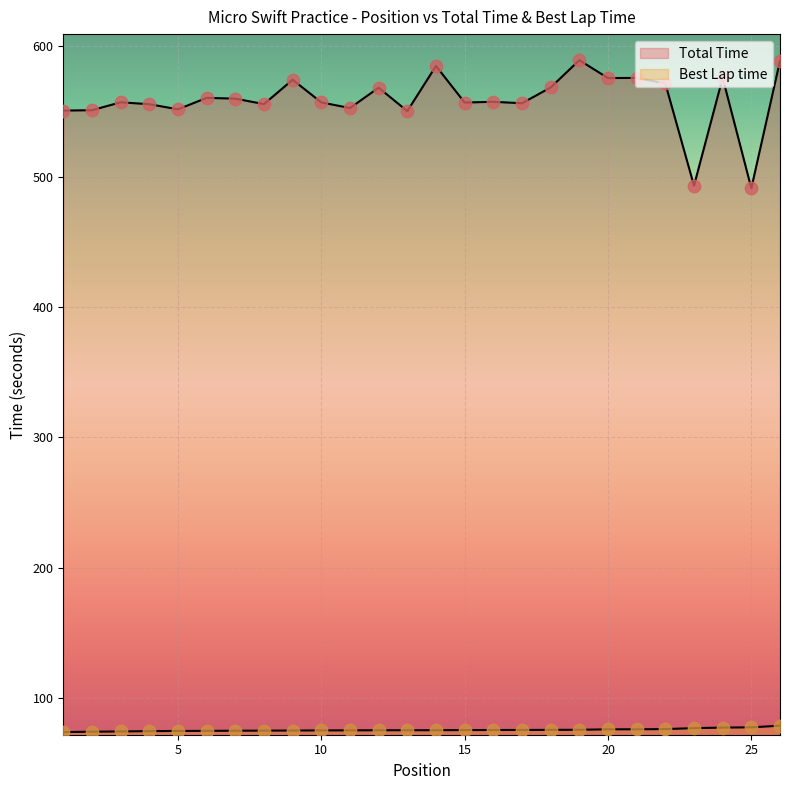

At how many categories does at least one series exceed 252?

26